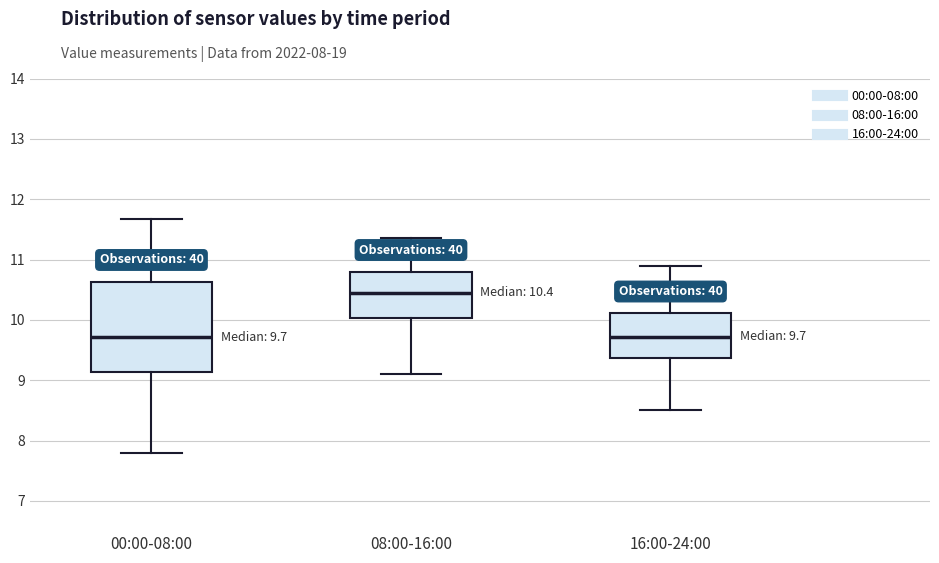

Which box has the highest median line?

08:00-16:00